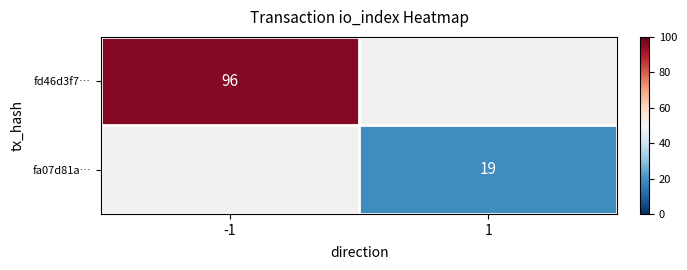

Which has a higher value, 1 or -1?

-1